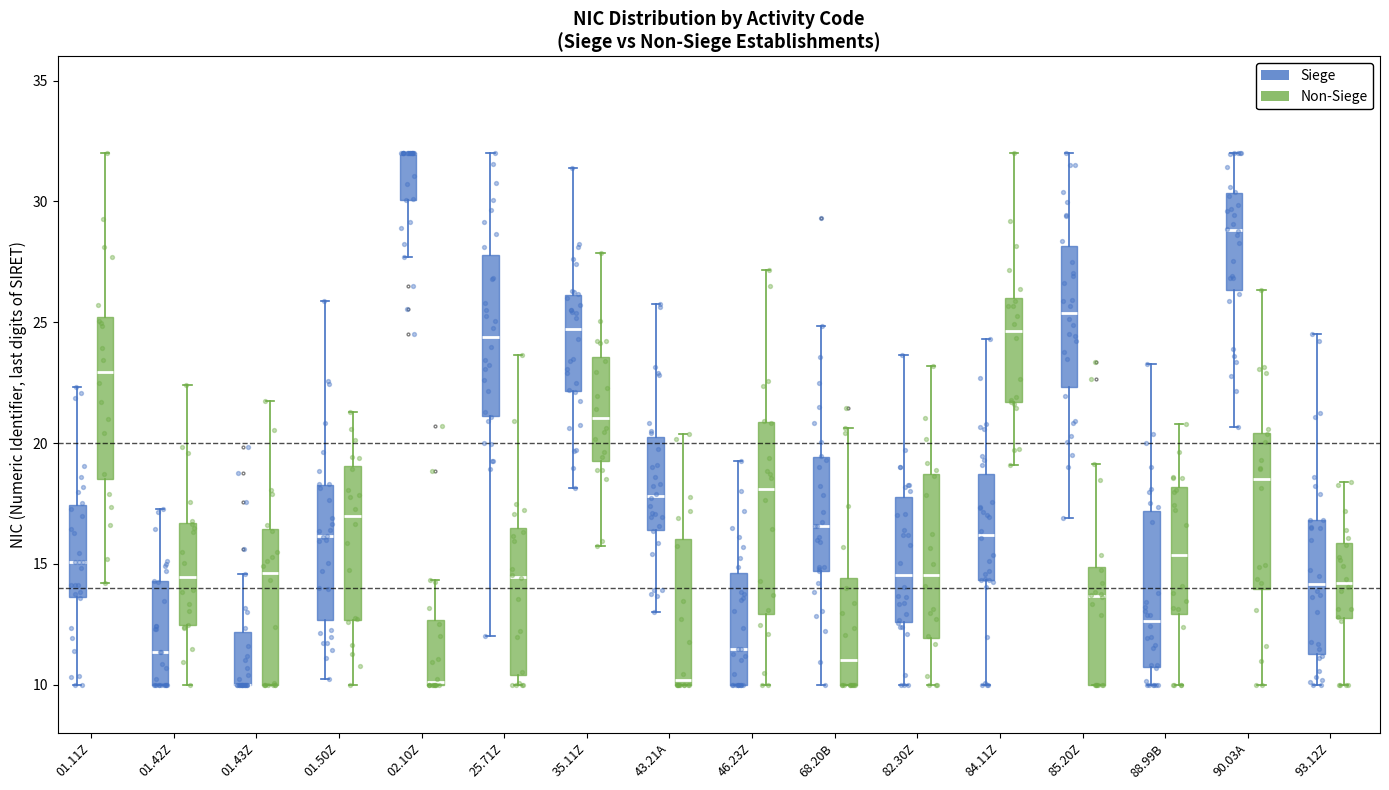

Reading left to right, transcribe this box plot: for each box, give where its median line is, the range the box spans, and where its two whiskers end, as read against the y-axis. The values are not printed on the chart, so give them approximately, as read against the axis.

01.11Z (Siege): median 15.0, box 13.5 to 17.5, whiskers 10.0 to 22.5
01.11Z (Non-Siege): median 23.0, box 18.5 to 25.0, whiskers 14.0 to 32.0
01.42Z (Siege): median 11.5, box 10.0 to 14.5, whiskers 10.0 to 17.5
01.42Z (Non-Siege): median 14.5, box 12.5 to 16.5, whiskers 10.0 to 22.5
01.43Z (Siege): median 10.0 (drawn on the box's lower edge), box 10.0 to 12.0, whiskers 10.0 to 14.5
01.43Z (Non-Siege): median 14.5, box 10.0 to 16.5, whiskers 10.0 to 21.5
01.50Z (Siege): median 16.0, box 12.5 to 18.5, whiskers 10.0 to 26.0
01.50Z (Non-Siege): median 17.0, box 12.5 to 19.0, whiskers 10.0 to 21.5
02.10Z (Siege): median 32.0 (drawn on the box's upper edge), box 30.0 to 32.0, whiskers 27.5 to 32.0
02.10Z (Non-Siege): median 10.0, box 10.0 to 12.5, whiskers 10.0 to 14.5
25.71Z (Siege): median 24.5, box 21.0 to 28.0, whiskers 12.0 to 32.0
25.71Z (Non-Siege): median 14.5, box 10.5 to 16.5, whiskers 10.0 to 23.5
35.11Z (Siege): median 24.5, box 22.0 to 26.0, whiskers 18.0 to 31.5
35.11Z (Non-Siege): median 21.0, box 19.5 to 23.5, whiskers 16.0 to 28.0
43.21A (Siege): median 18.0, box 16.5 to 20.5, whiskers 13.0 to 26.0
43.21A (Non-Siege): median 10.0 (just above the box's lower edge), box 10.0 to 16.0, whiskers 10.0 to 20.5
46.23Z (Siege): median 11.5, box 10.0 to 14.5, whiskers 10.0 to 19.0
46.23Z (Non-Siege): median 18.0, box 13.0 to 21.0, whiskers 10.0 to 27.0
68.20B (Siege): median 16.5, box 14.5 to 19.5, whiskers 10.0 to 25.0
68.20B (Non-Siege): median 11.0, box 10.0 to 14.5, whiskers 10.0 to 20.5
82.30Z (Siege): median 14.5, box 12.5 to 18.0, whiskers 10.0 to 23.5
82.30Z (Non-Siege): median 14.5, box 12.0 to 18.5, whiskers 10.0 to 23.0
84.11Z (Siege): median 16.0, box 14.5 to 18.5, whiskers 10.0 to 24.5
84.11Z (Non-Siege): median 24.5, box 21.5 to 26.0, whiskers 19.0 to 32.0
85.20Z (Siege): median 25.5, box 22.5 to 28.0, whiskers 17.0 to 32.0
85.20Z (Non-Siege): median 13.5, box 10.0 to 15.0, whiskers 10.0 to 19.0
88.99B (Siege): median 12.5, box 10.5 to 17.0, whiskers 10.0 to 23.5
88.99B (Non-Siege): median 15.5, box 13.0 to 18.0, whiskers 10.0 to 21.0
90.03A (Siege): median 29.0, box 26.5 to 30.5, whiskers 20.5 to 32.0
90.03A (Non-Siege): median 18.5, box 14.0 to 20.5, whiskers 10.0 to 26.5
93.12Z (Siege): median 14.0, box 11.5 to 17.0, whiskers 10.0 to 24.5
93.12Z (Non-Siege): median 14.0, box 13.0 to 16.0, whiskers 10.0 to 18.5